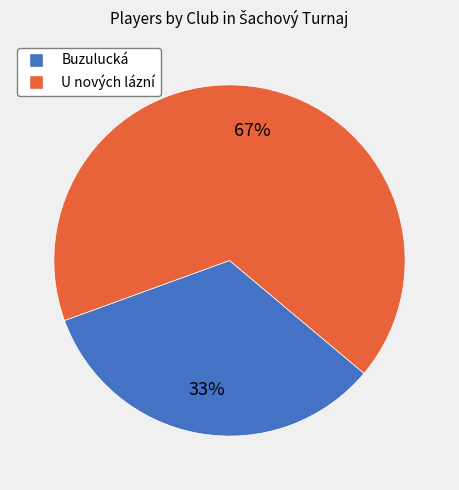

Which slice is the smallest?

Buzulucká